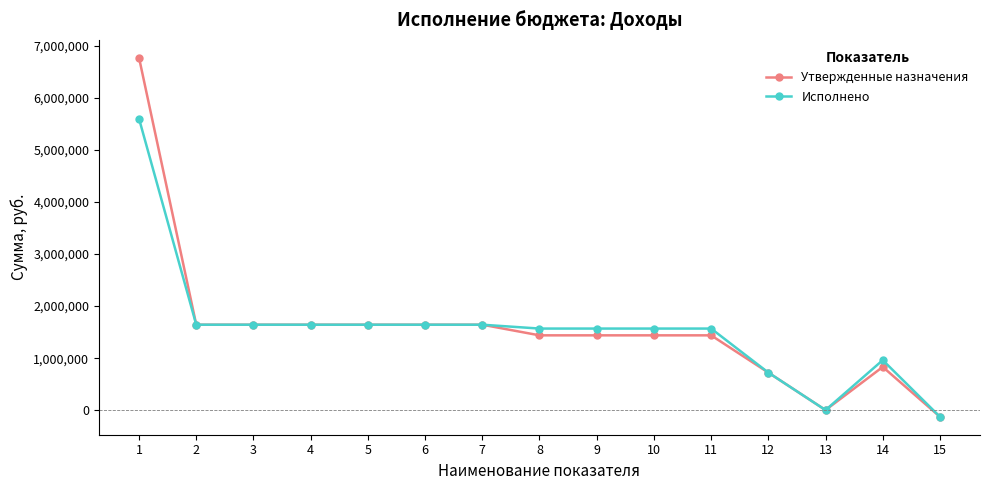

Reading left to right, extract all data points from this chart.

Утвержденные назначения: 1=6764498.7	2=1643000.0	3=1643000.0	4=1643000.0	5=1643000.0	6=1643000.0	7=1643000.0	8=1439000.0	9=1439000.0	10=1439000.0	11=1439000.0	12=724369.0	13=5094.0	14=833063.0	15=-123526.0
Исполнено: 1=5594634.8	2=1643000.0	3=1643000.0	4=1643000.0	5=1643000.0	6=1643000.0	7=1643000.0	8=1569067.2	9=1569067.2	10=1569067.2	11=1569067.2	12=724374.9	13=5094.3	14=963122.4	15=-123524.5